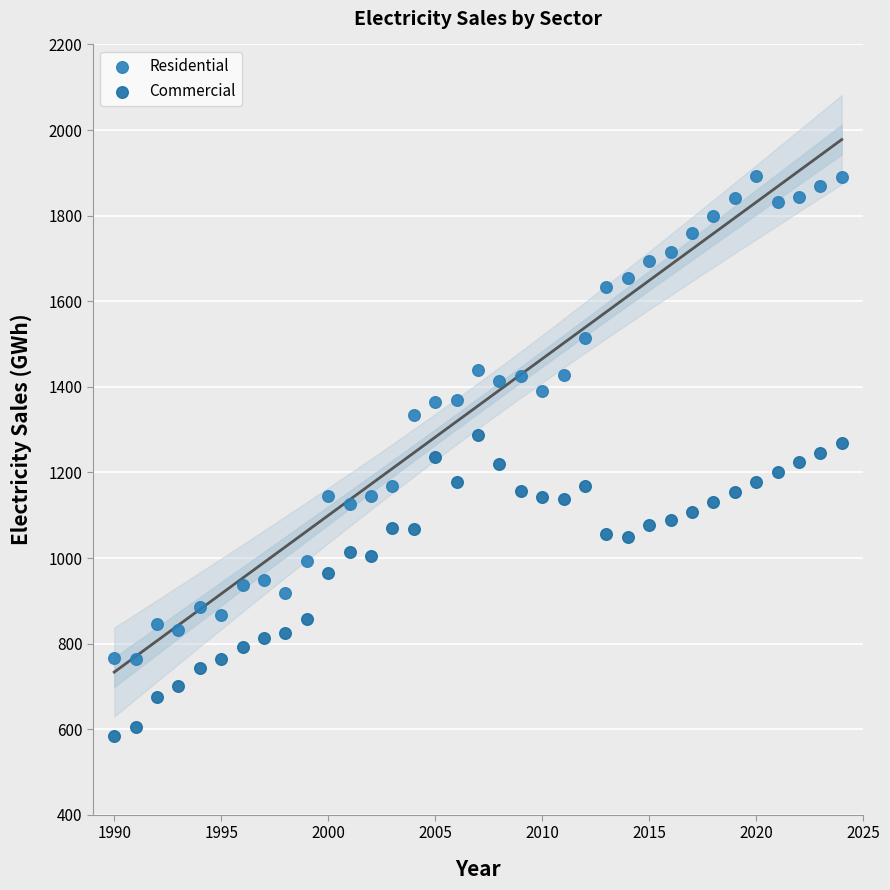

Which series contains the lowest Y value?

Commercial